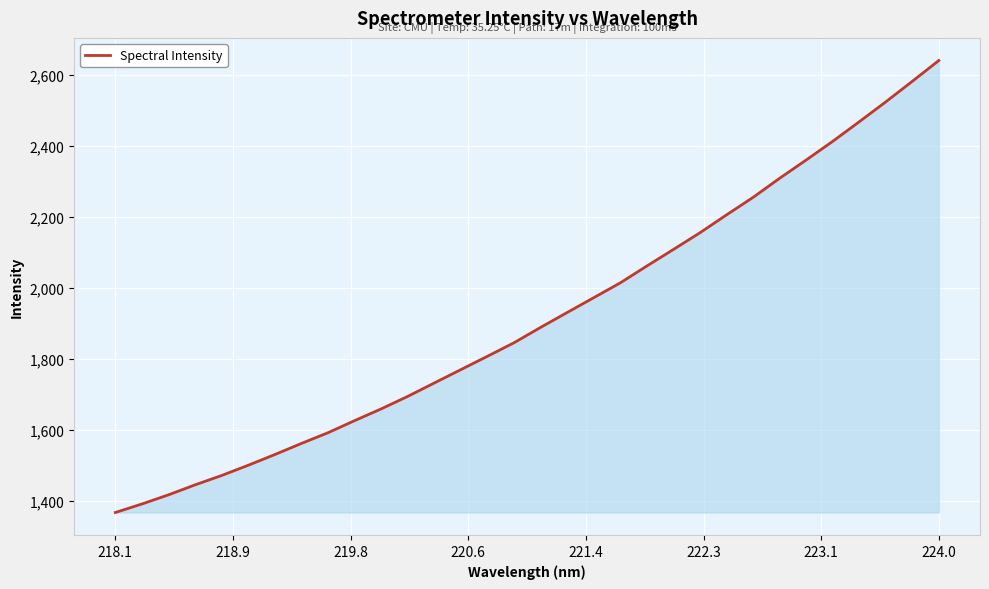

What is the difference between the second highest and second lowest values?

1191.2